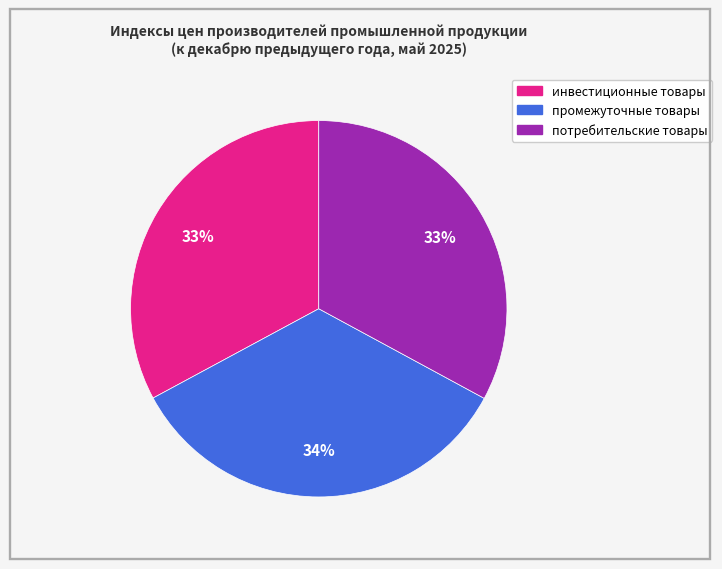

To the nearest percent, what portion does потребительские товары represent?

33%